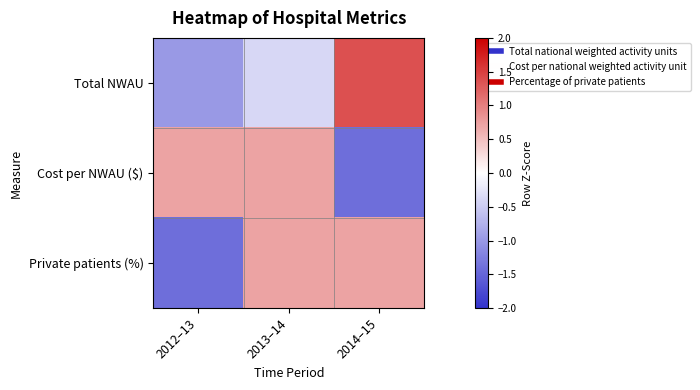

Rank the series by their maximum value, from lowest to highest.

Private patients (%), Cost per NWAU ($), Total NWAU